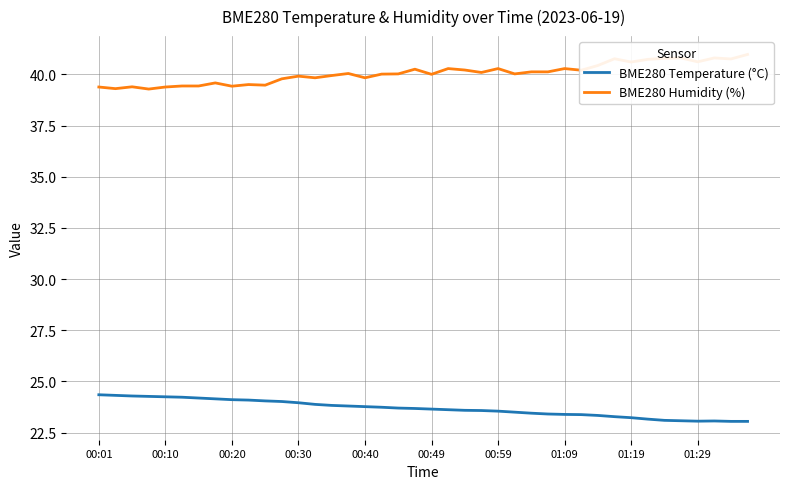

What is the value of the BME280 Humidity (%) point at the 26th from the left?

40.0